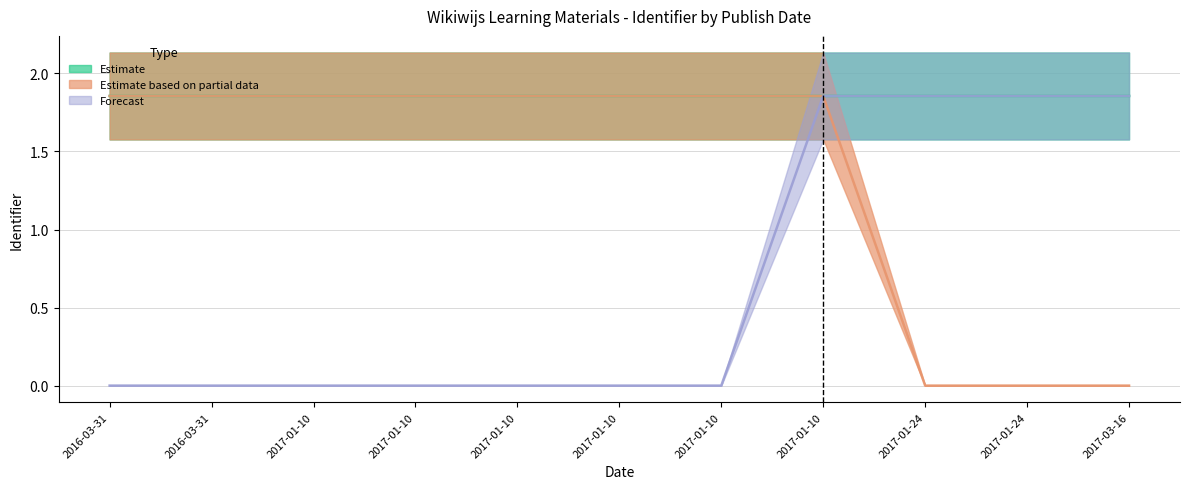

What is the average value of the Estimate series?

1.9